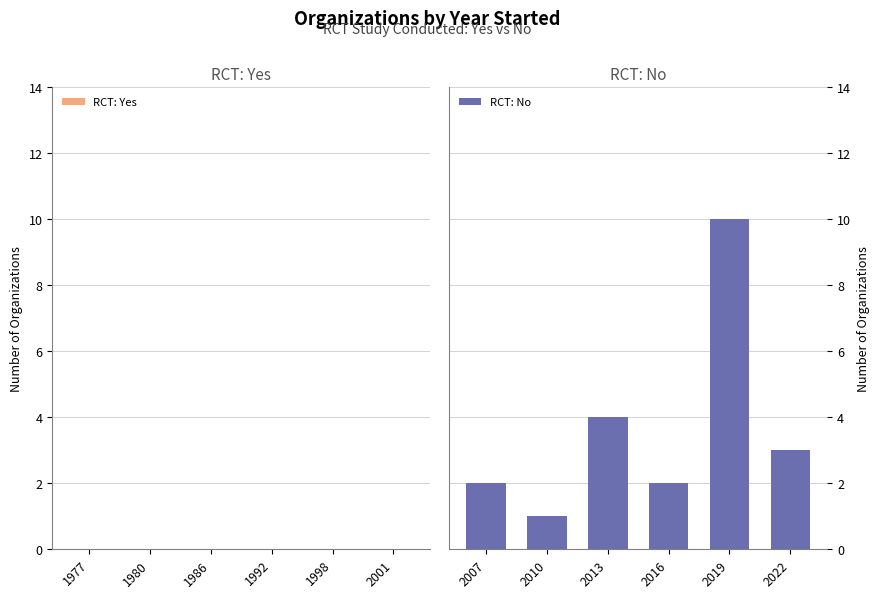

What is the greatest value displayed?

10